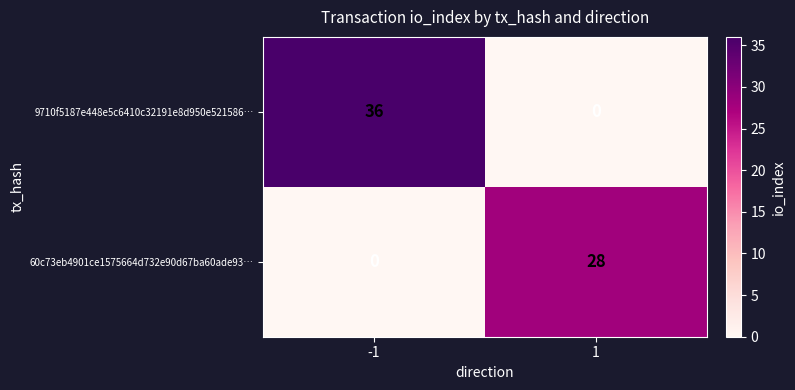

Which series has the largest total across all categories?

9710f5187e448e5c6410c32191e8d950e521586…